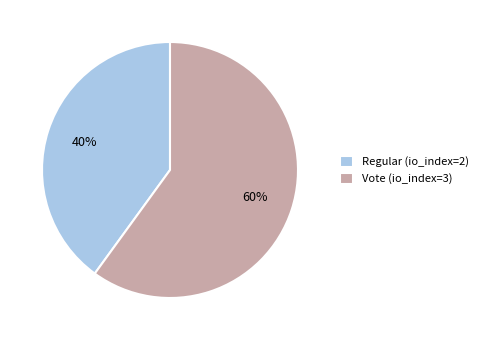

Is the sum of Regular (io_index=2) and Vote (io_index=3) greater than half?

Yes